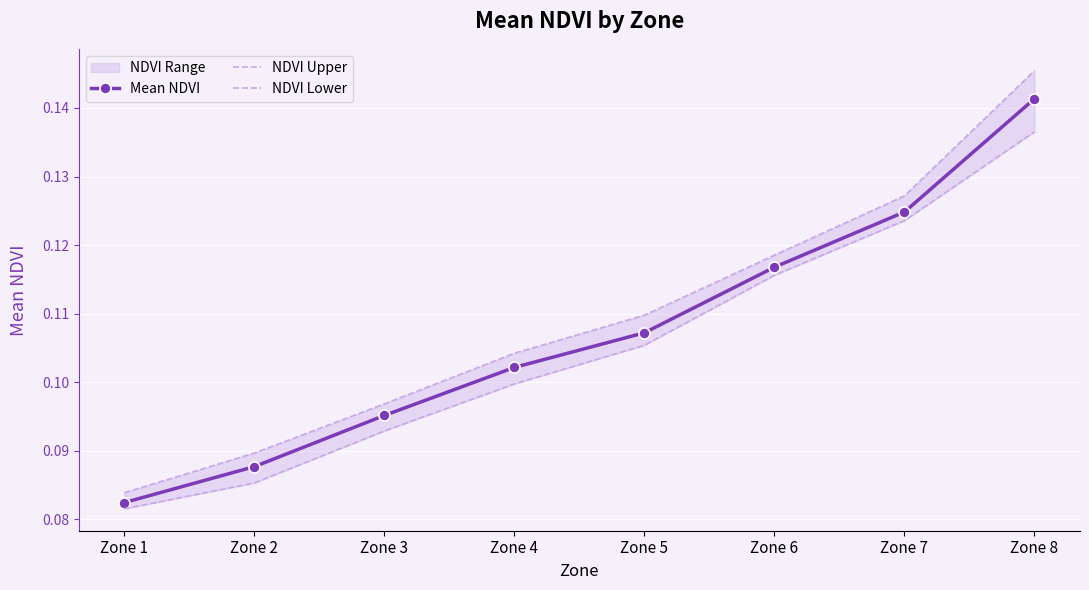

What is the sum of the Mean NDVI values at Zone 1 and Zone 3?

0.2